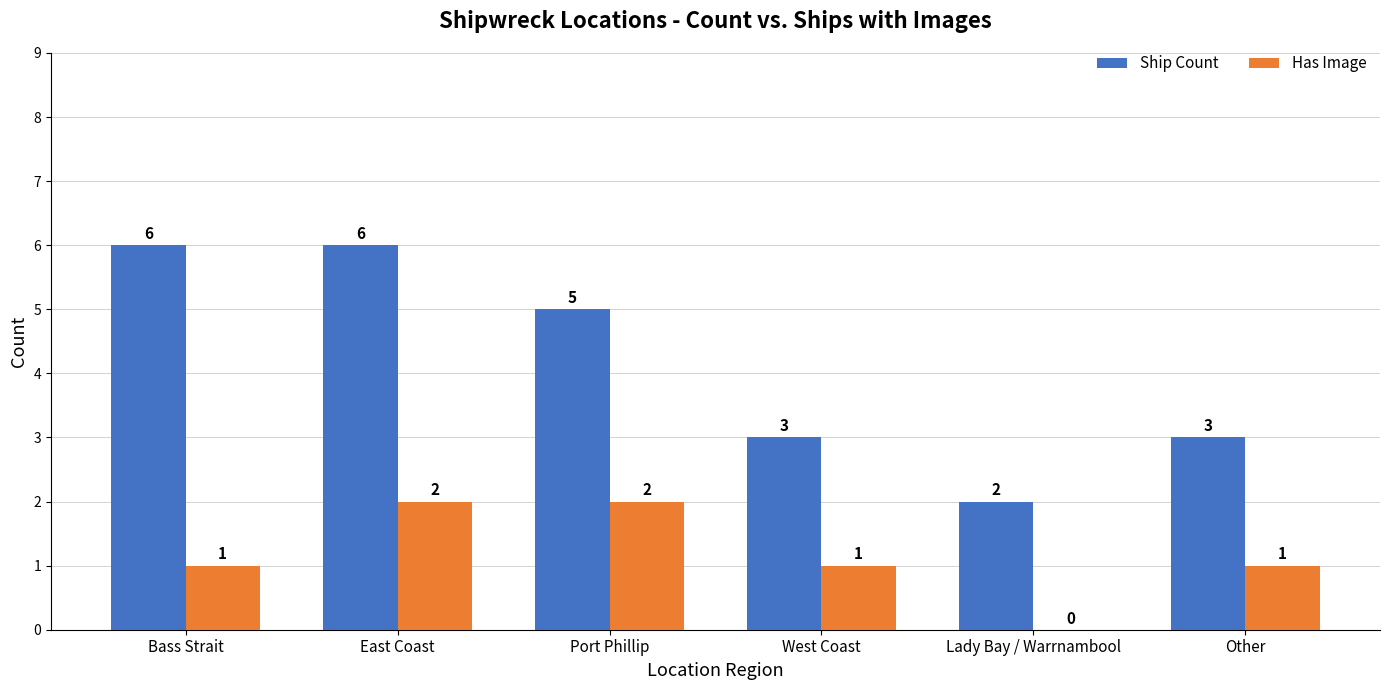

What is the sum of all Ship Count values?

25